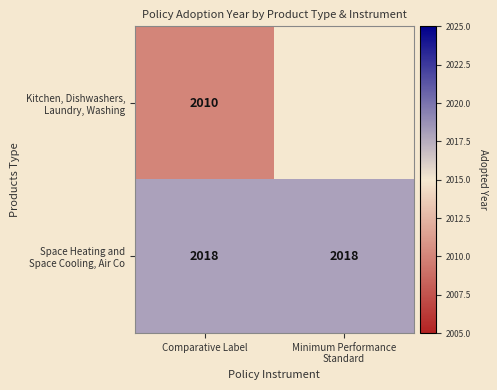

Which series has the largest total across all categories?

Space Heating and Space Cooling, Air Co